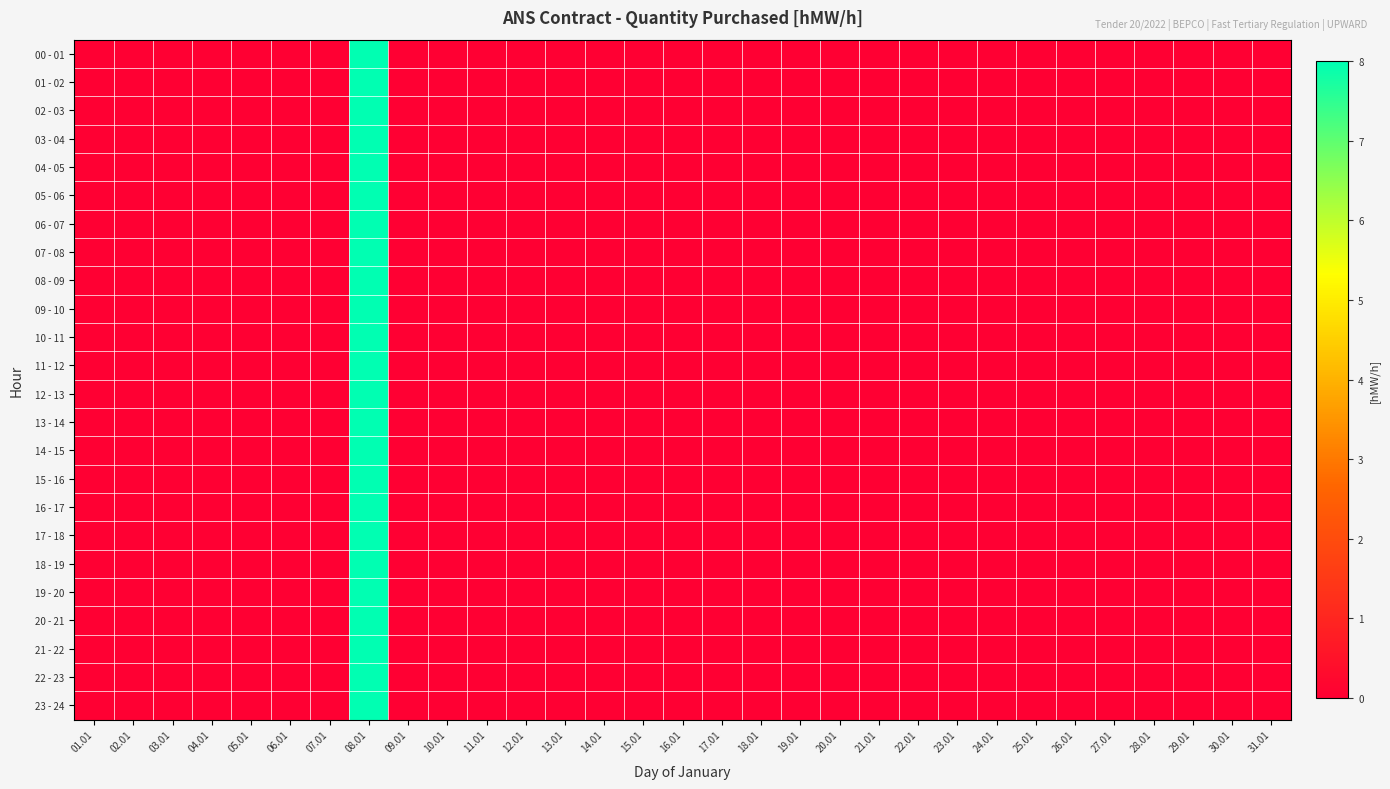

Which series has the largest total across all categories?

00 - 01